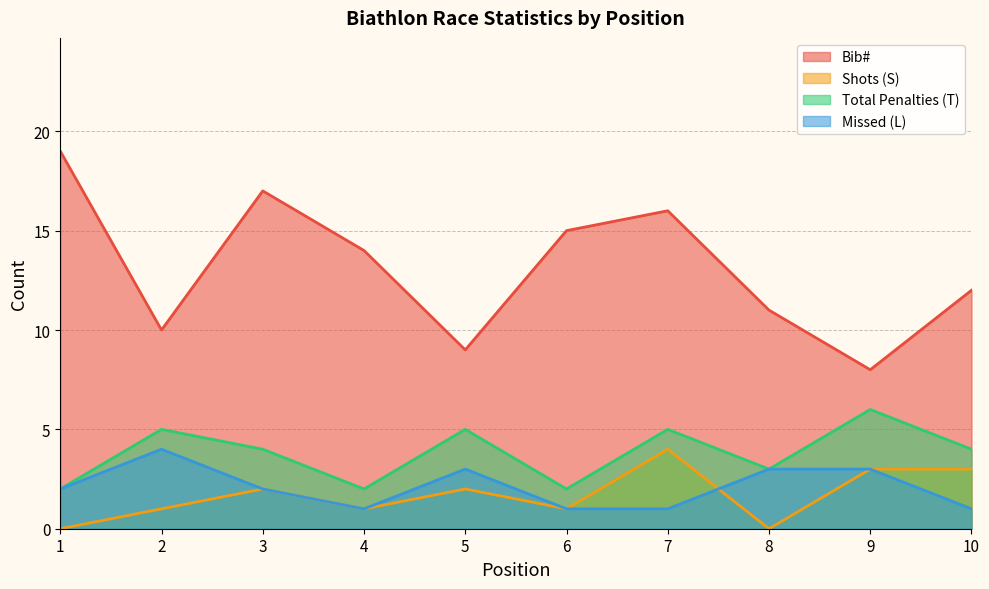

What is the difference between the highest and lowest values at 10?

11